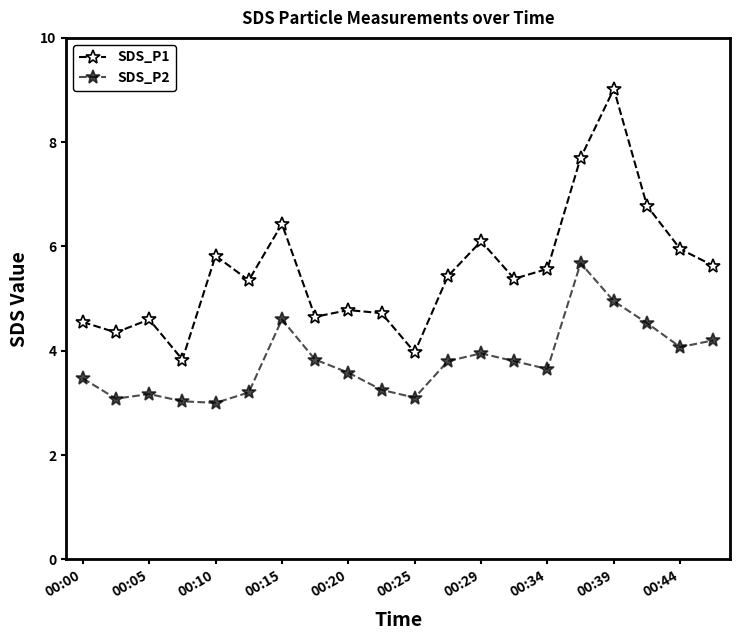

What is the value of the SDS_P1 point at the 20th from the left?

5.6